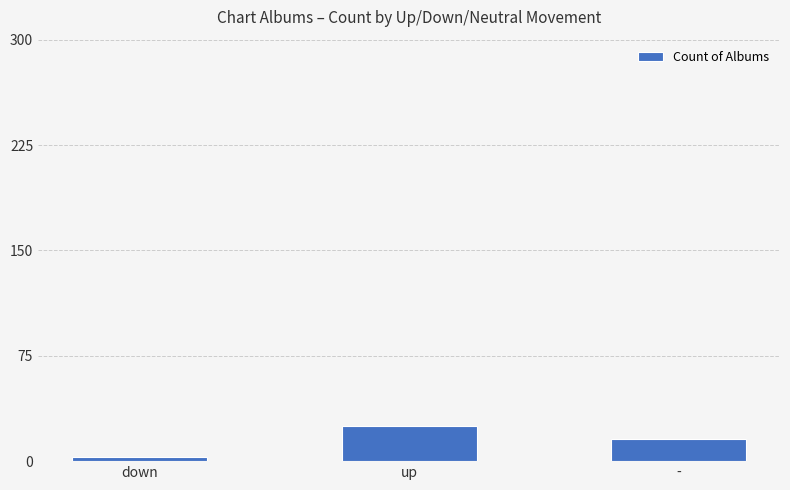

What is the approximate value at down, to the nearest 5?

5